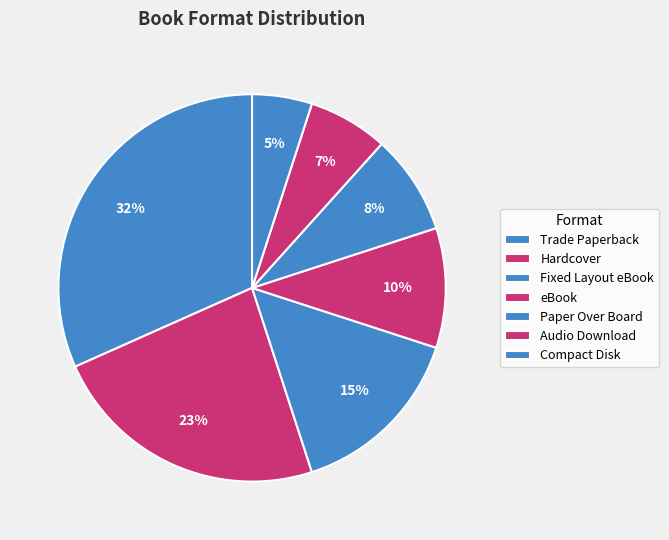

Count the number of slices in the pie.

7